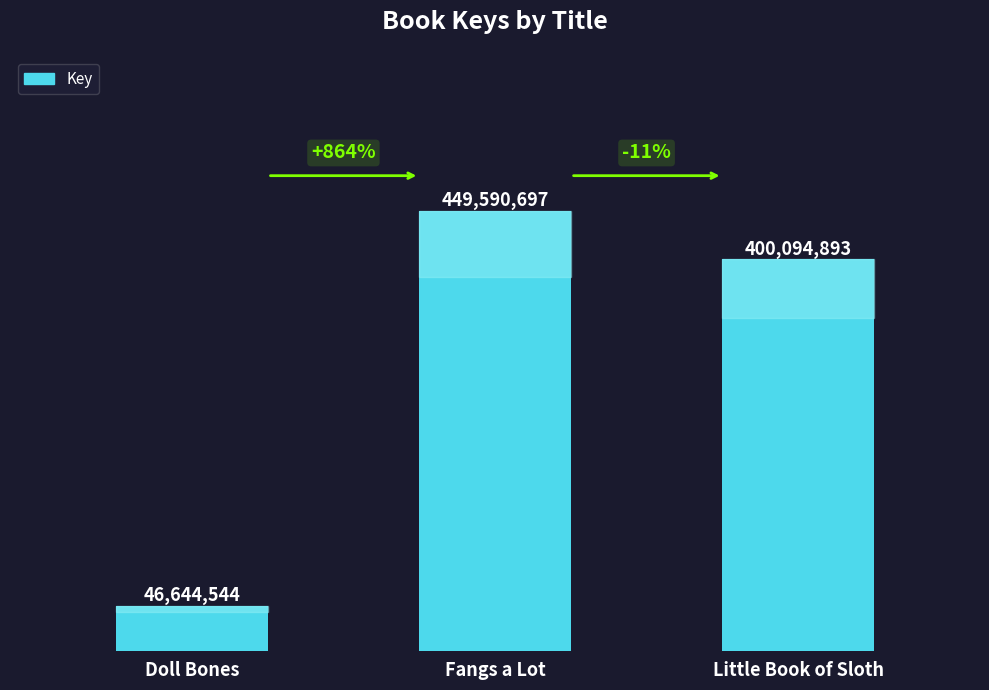

Is it true that the value at Doll Bones is 13588907?

False